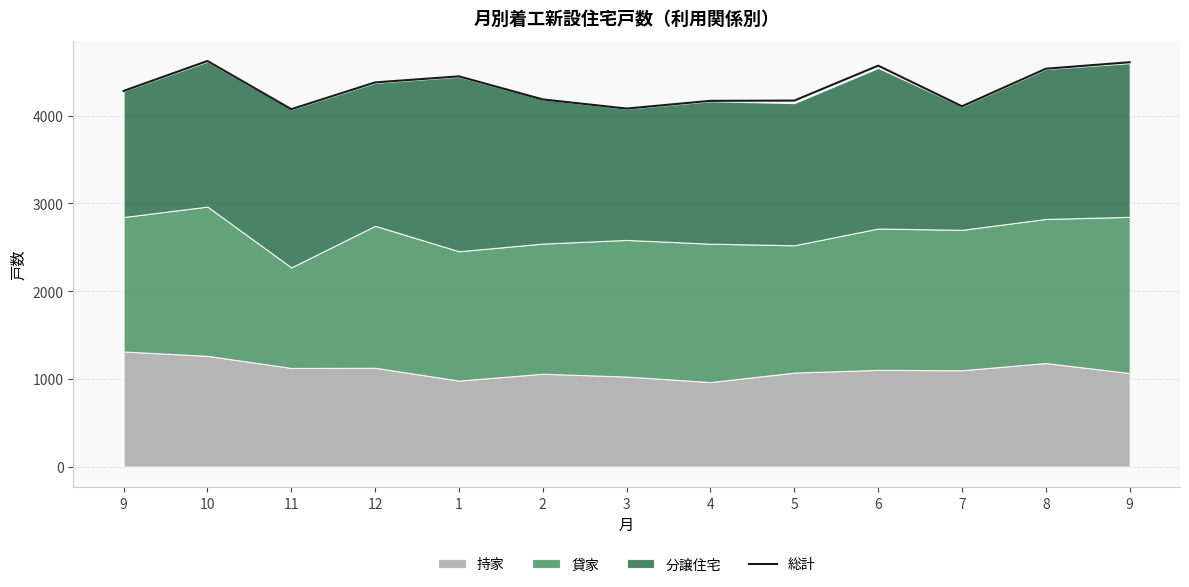

Which label corresponds to the smallest value in the chart?

11